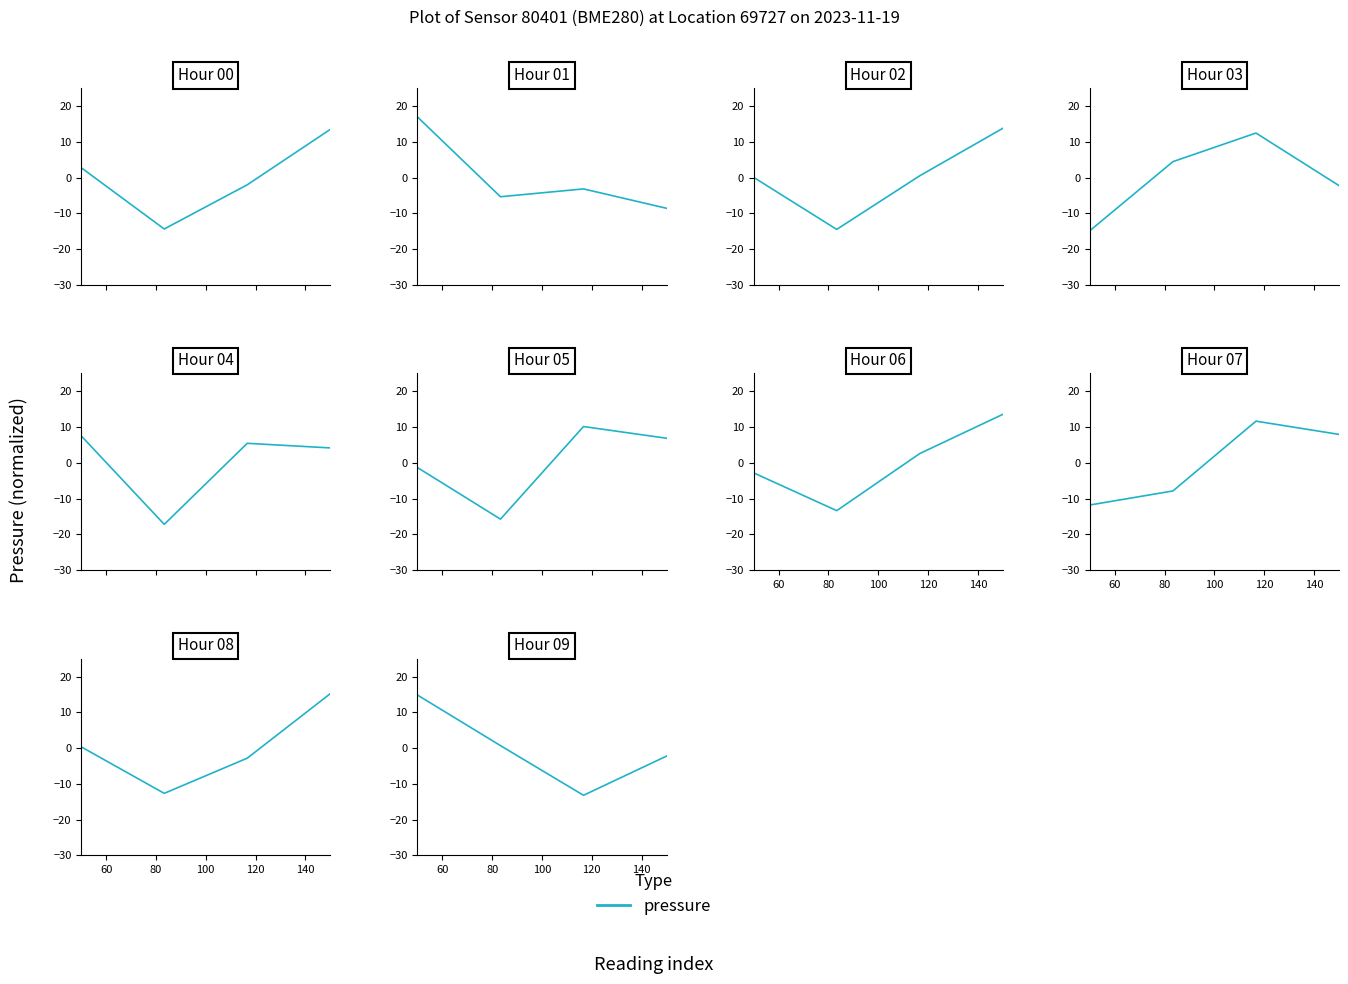

Is it true that the value at 100 is -0.9?

False